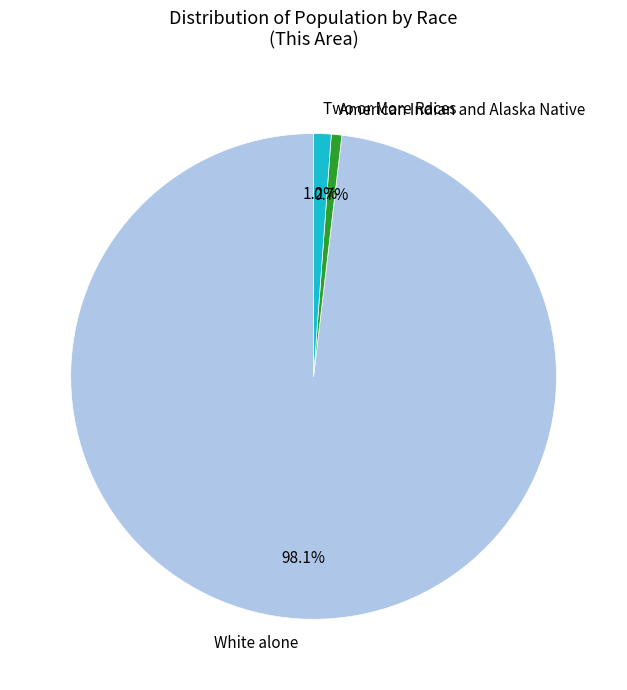

What percentage do American Indian and Alaska Native and White alone together represent?

98.8%